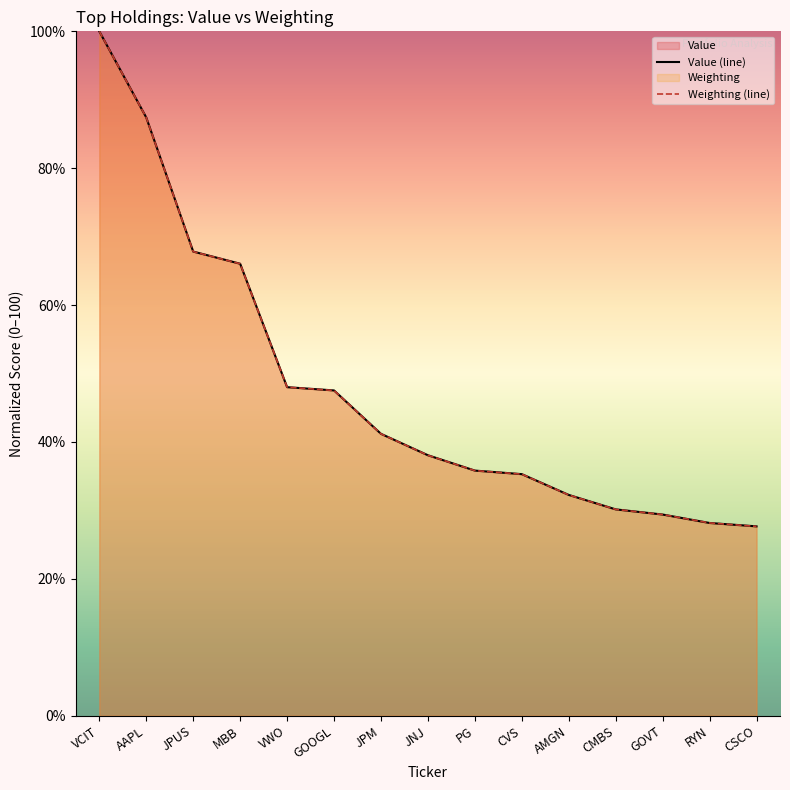

True or false: Weighting (line) has more than 2 points higher than both neighbors.

False